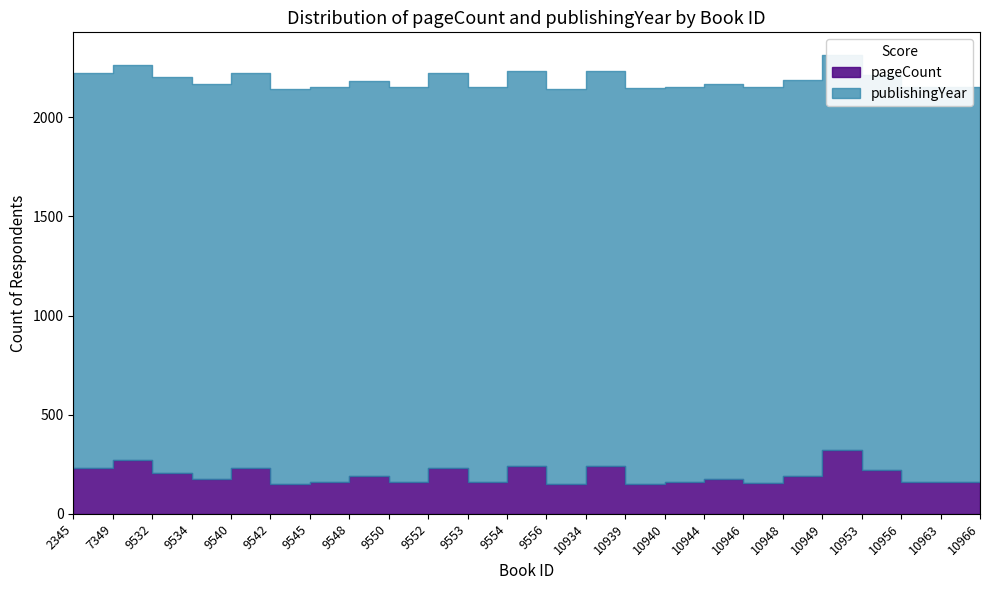

What is the smallest value displayed?

152